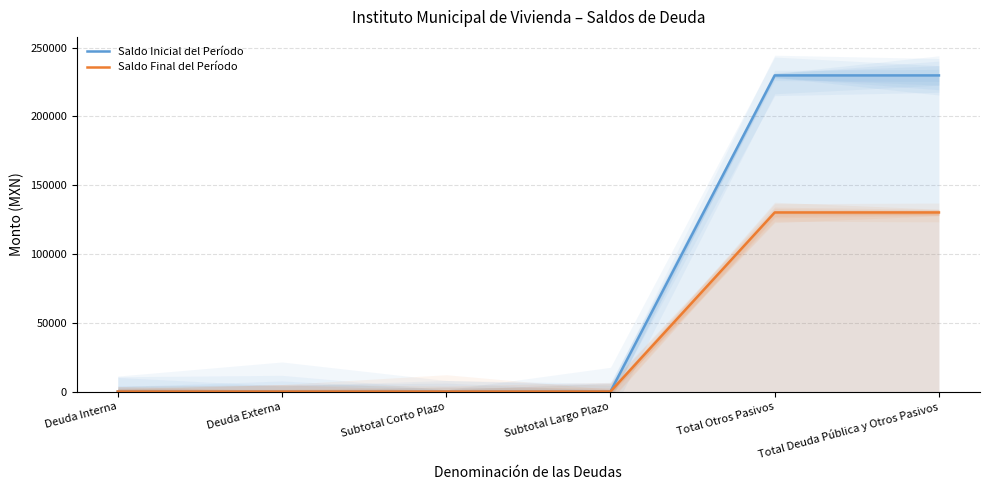

What is the maximum value for Saldo Inicial del Período?

229740.7